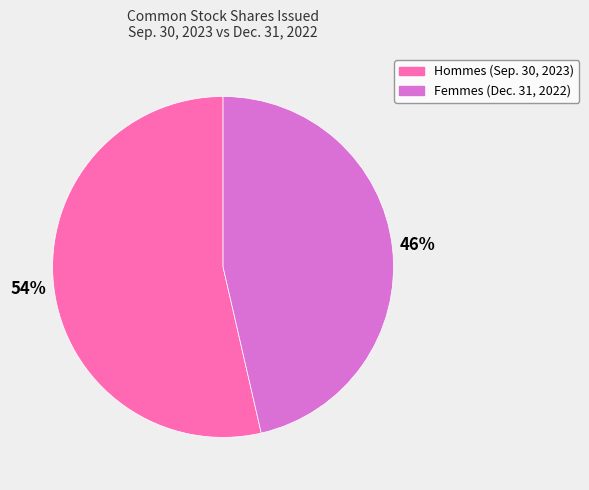

Count the number of slices in the pie.

2